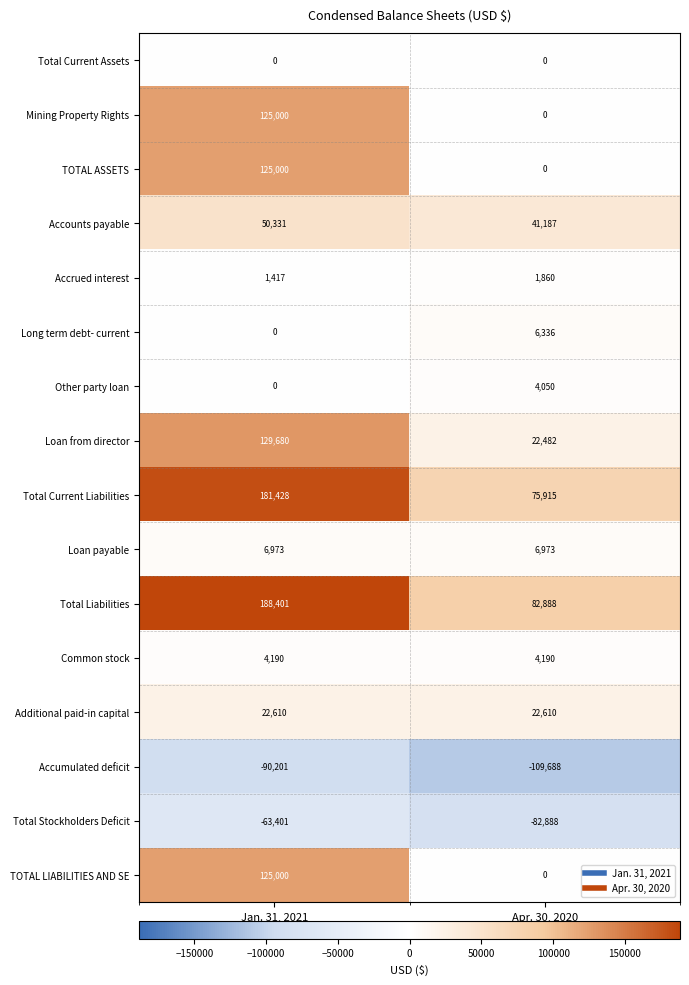

True or false: Total Liabilities has a value of 308101 at Jan. 31, 2021.

False